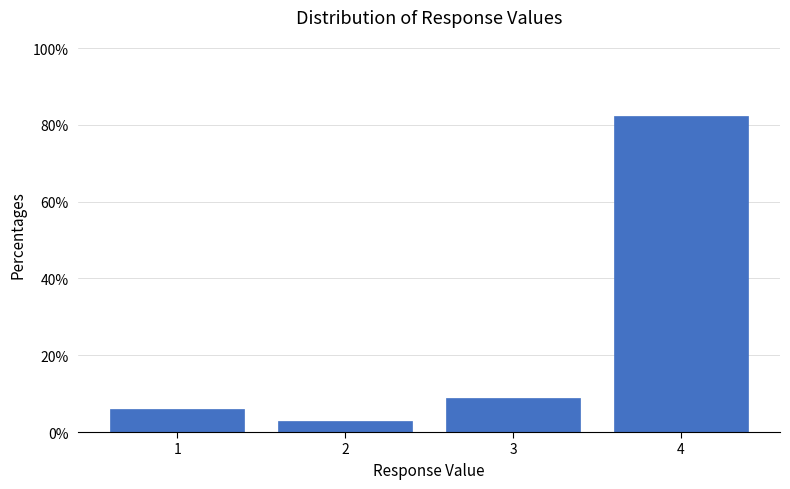

Reading right to left, what are all the values shown in this chart?

82.4	8.8	2.9	5.9